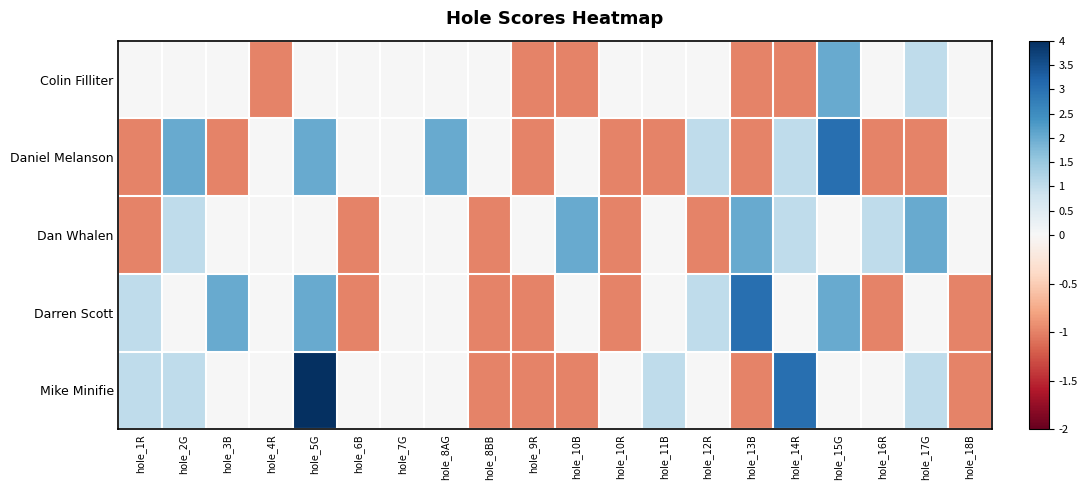

What is the total value across all series at hole_10R?

-3